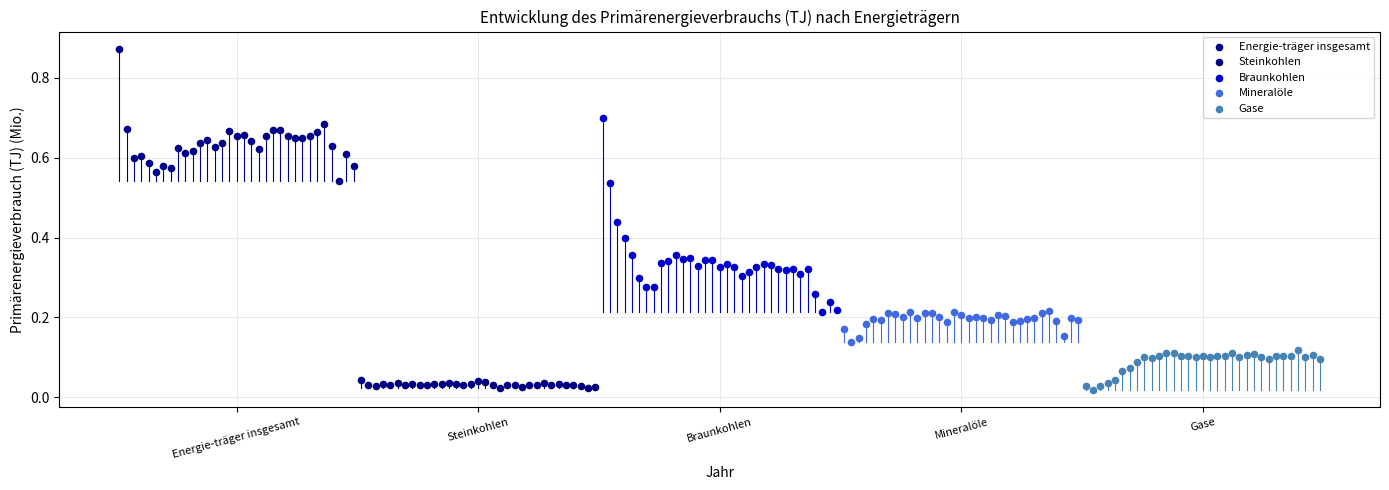

Which series contains the highest Y value?

Energie-träger insgesamt